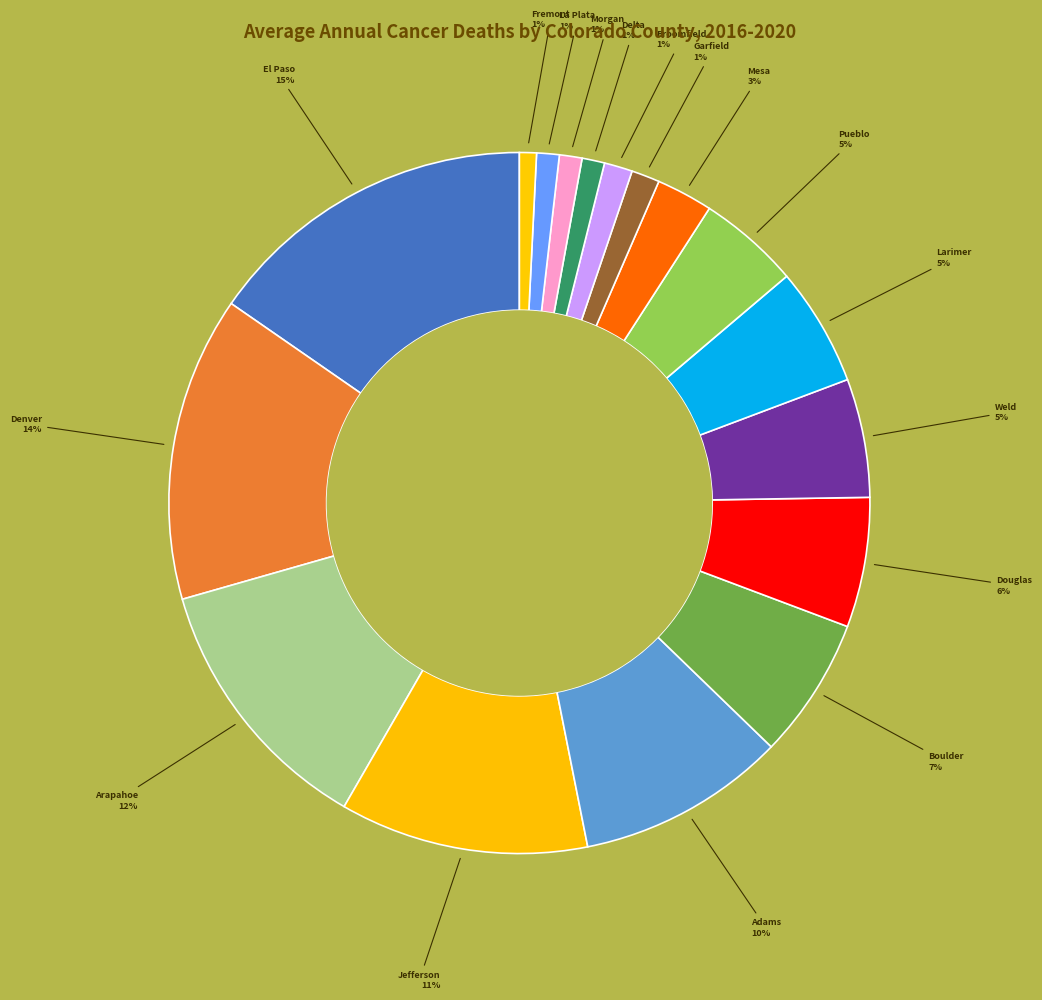

Does any single category account for the majority?

No